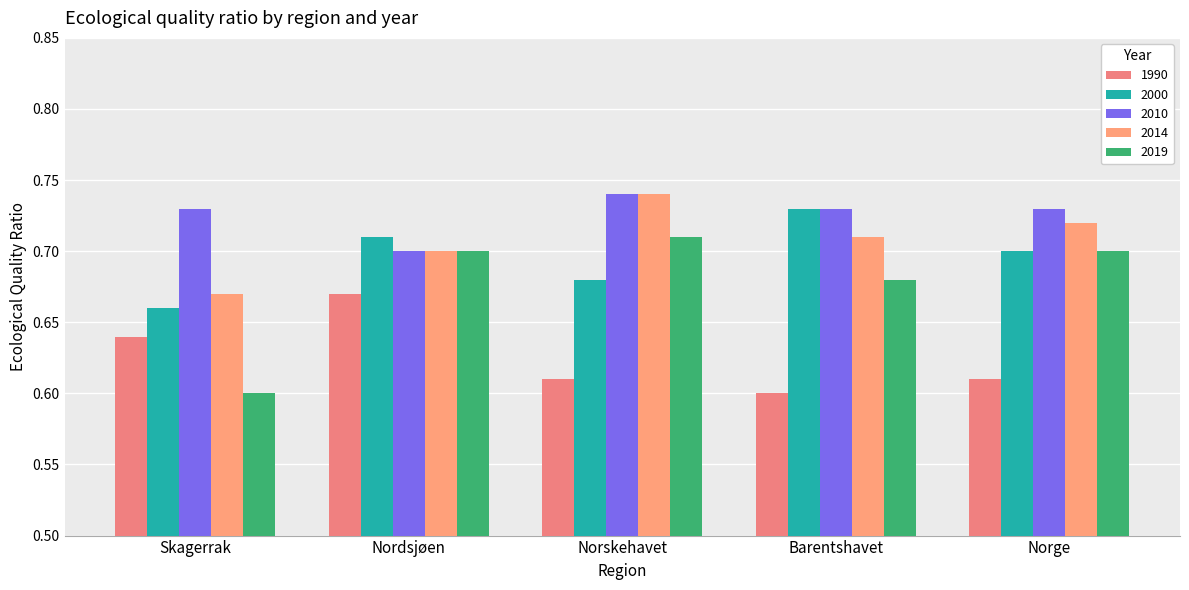

At which category is the sum across all series the highest?

Nordsjøen